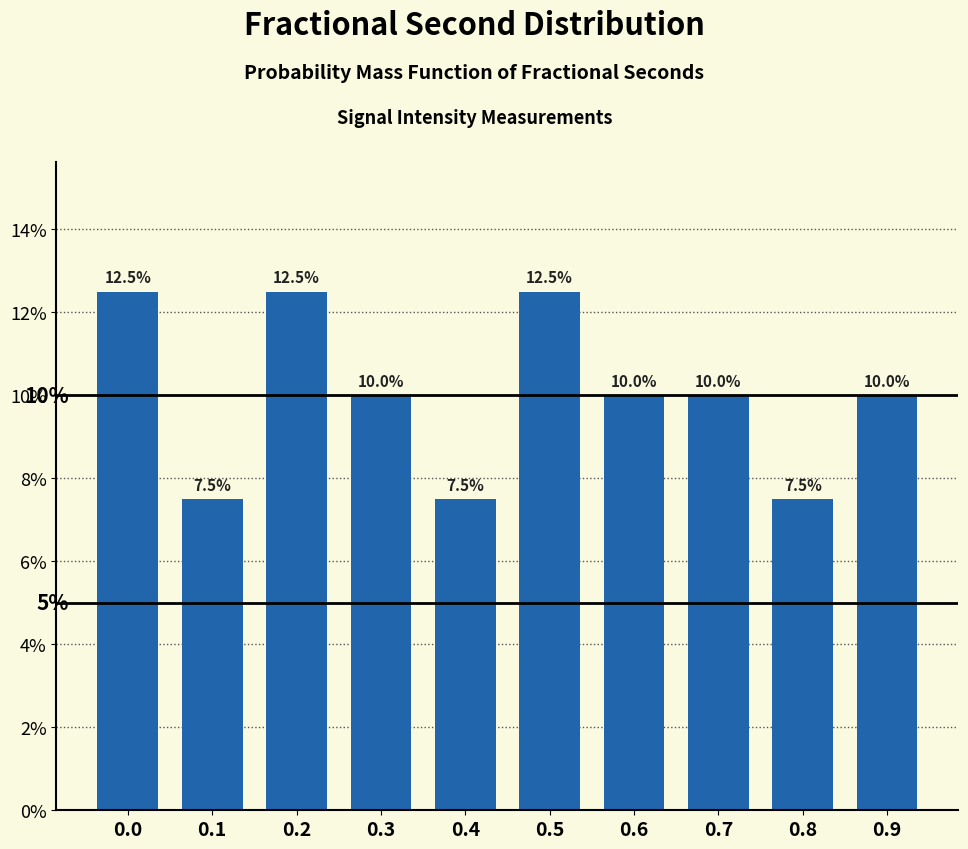

Reading left to right, extract all data points from this chart.

12.5	7.5	12.5	10.0	7.5	12.5	10.0	10.0	7.5	10.0